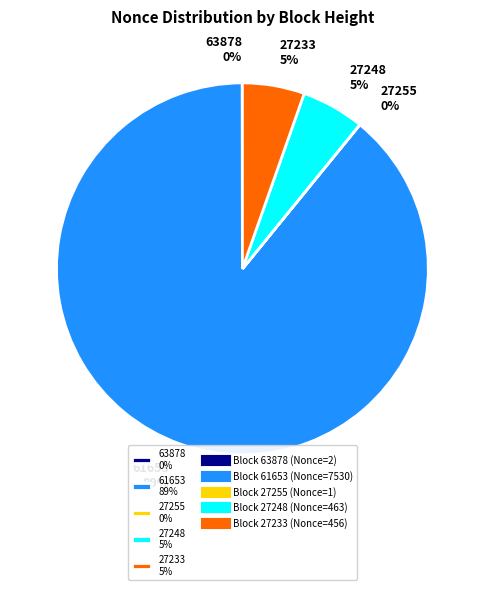

Does any single category account for the majority?

Yes